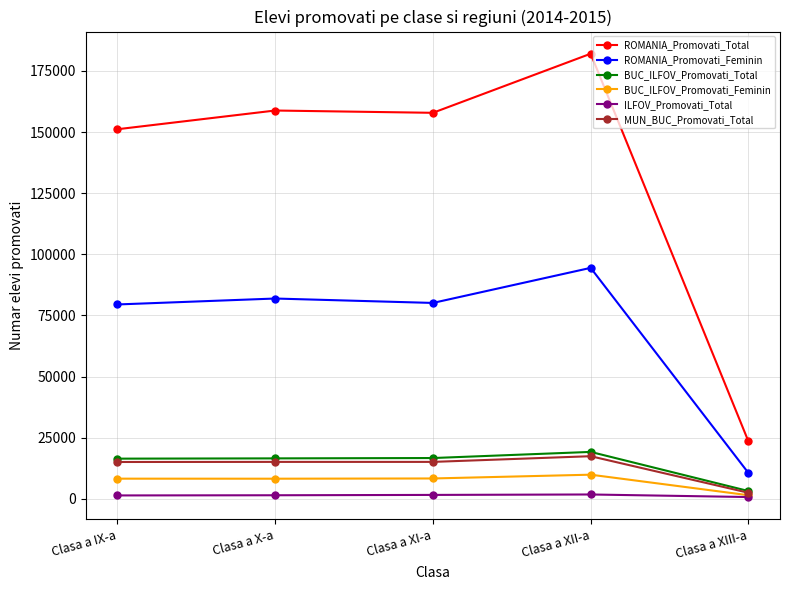

True or false: ROMANIA_Promovati_Feminin and BUC_ILFOV_Promovati_Total intersect in this chart.

False